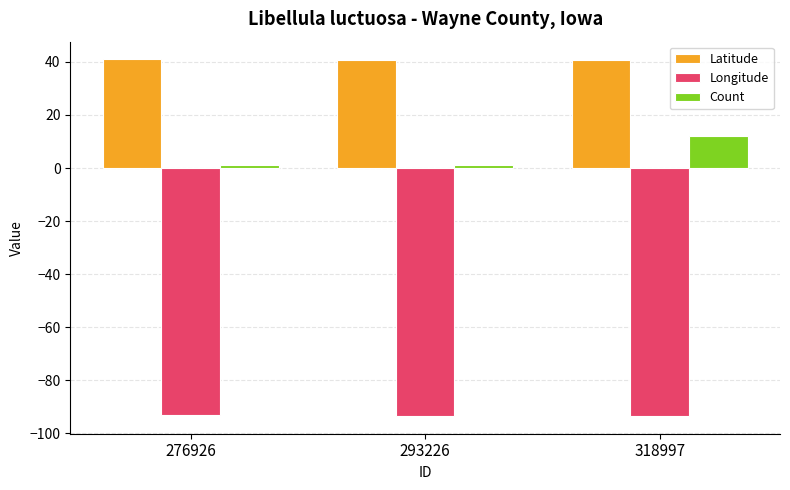

How many bars are there in each group?

3